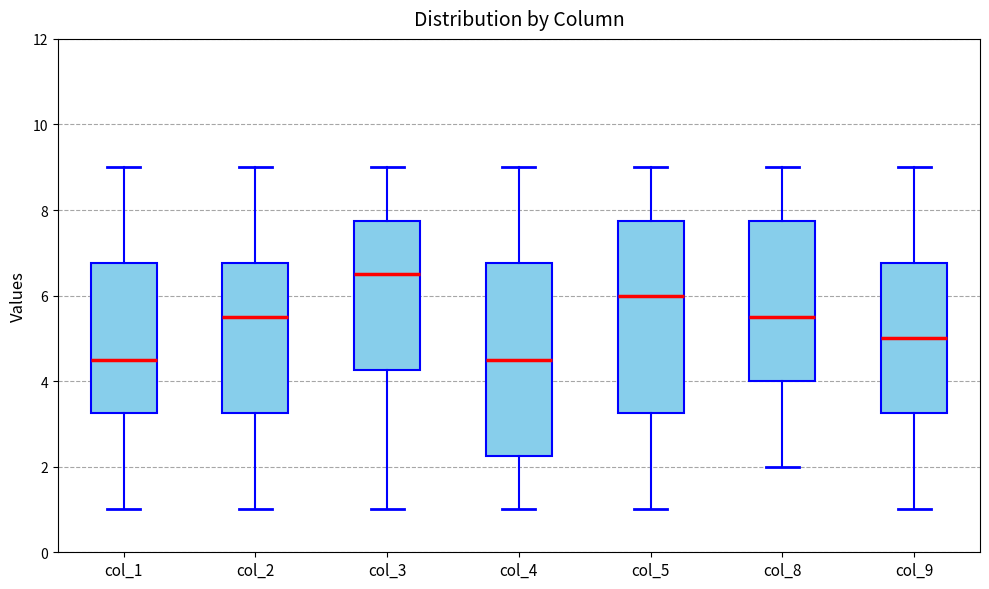

Reading left to right, read every box against the y-axis: the position of its median line, the range the box covers, and the ends of its whiskers. The values are not printed on the chart, so give them approximately, as read against the axis.

col_1: median 4.6, box 3.2 to 6.8, whiskers 1.0 to 9.0
col_2: median 5.6, box 3.2 to 6.8, whiskers 1.0 to 9.0
col_3: median 6.6, box 4.2 to 7.8, whiskers 1.0 to 9.0
col_4: median 4.6, box 2.2 to 6.8, whiskers 1.0 to 9.0
col_5: median 6.0, box 3.2 to 7.8, whiskers 1.0 to 9.0
col_8: median 5.6, box 4.0 to 7.8, whiskers 2.0 to 9.0
col_9: median 5.0, box 3.2 to 6.8, whiskers 1.0 to 9.0